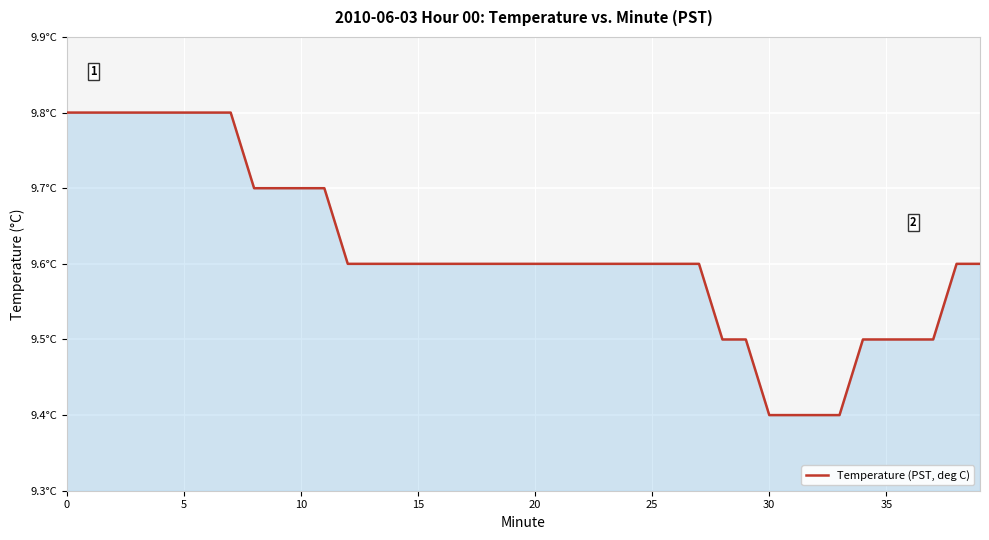

Does the chart display data point markers on the line(s)?

No